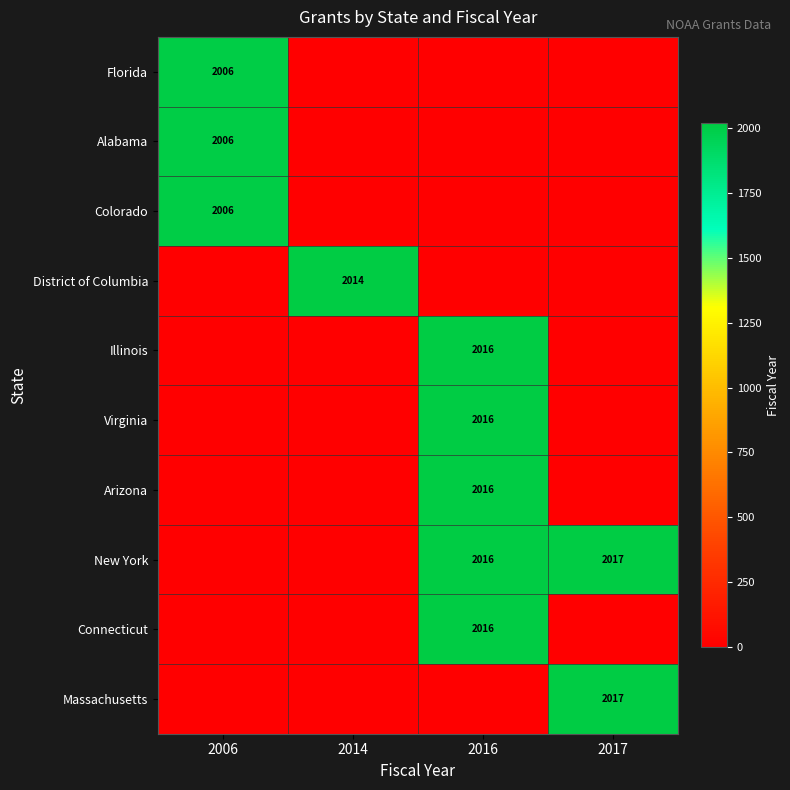

Is it true that Massachusetts equals 3062 at 2017?

False